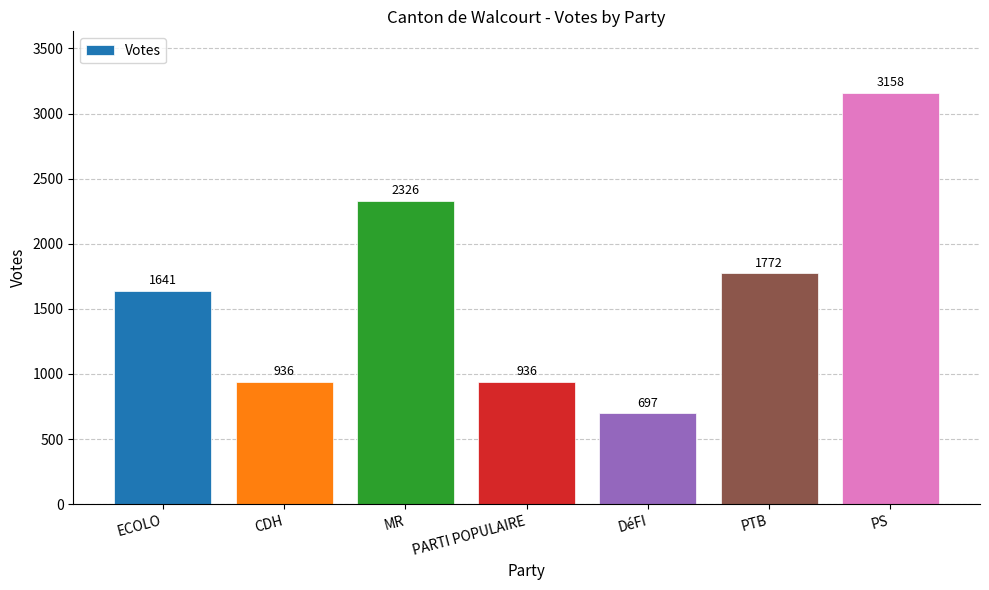

Which category has the lowest value across all series?

DéFI